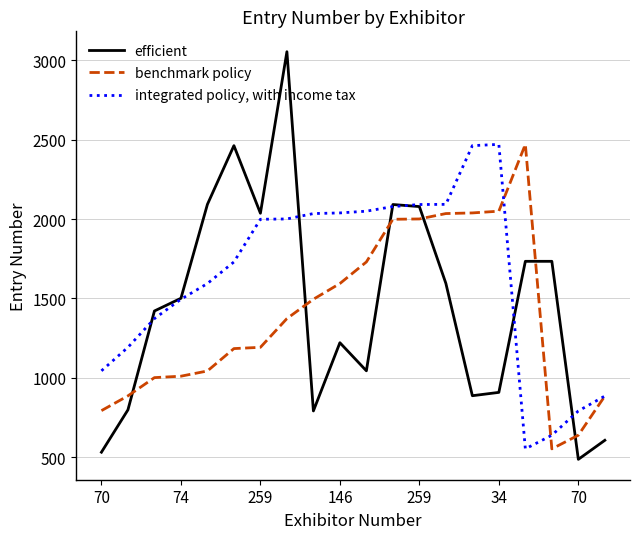

True or false: integrated policy, with income tax and efficient intersect in this chart.

True